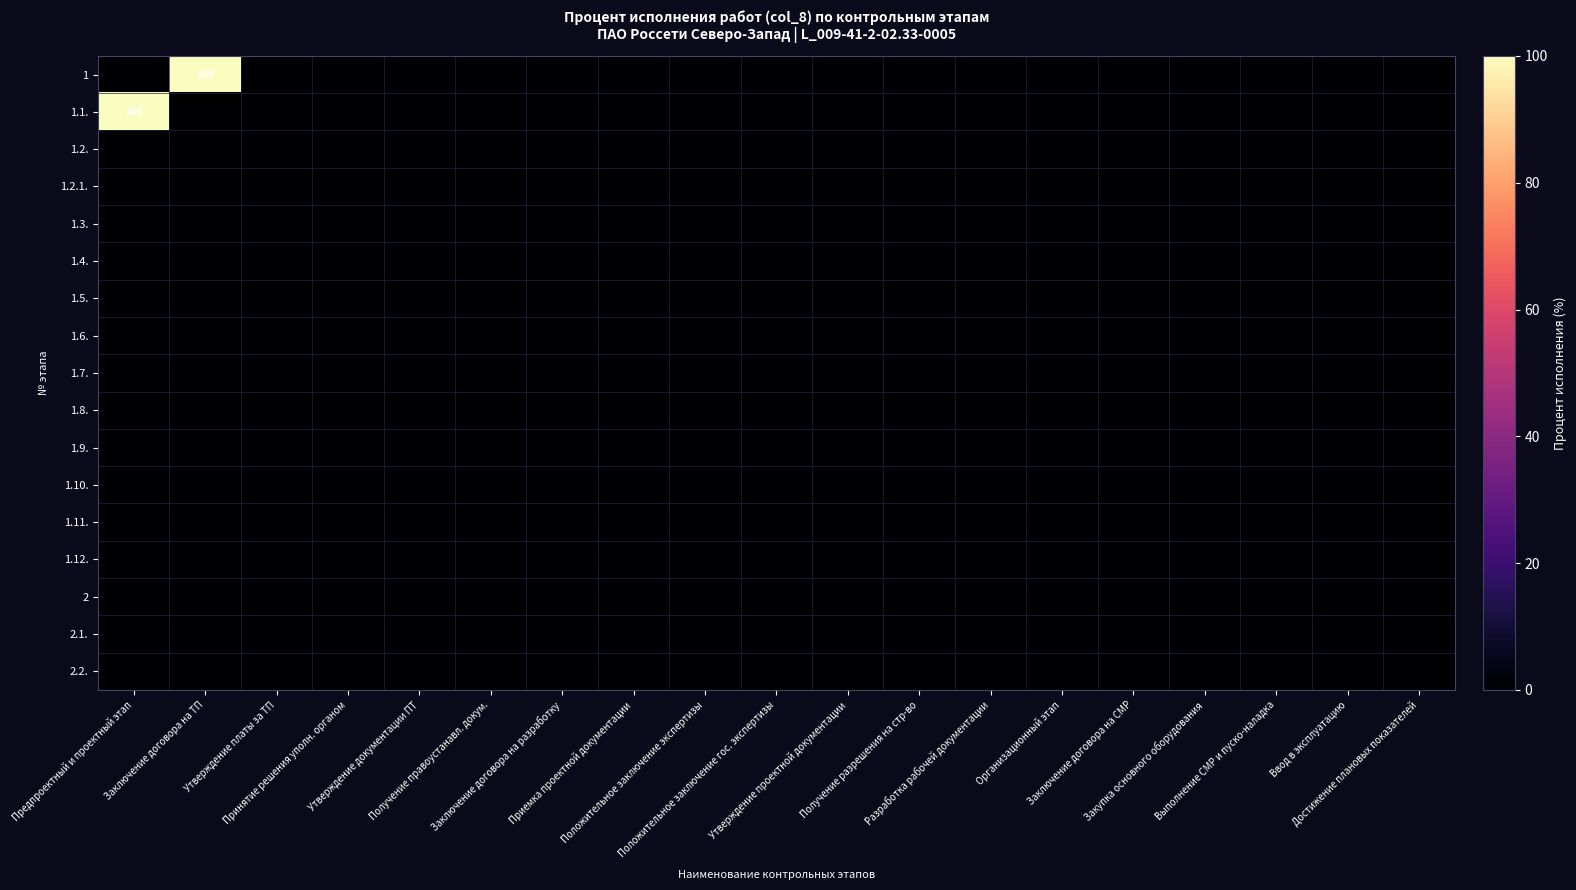

Which has a higher value, Приемка проектной документации or Утверждение проектной документации?

Приемка проектной документации